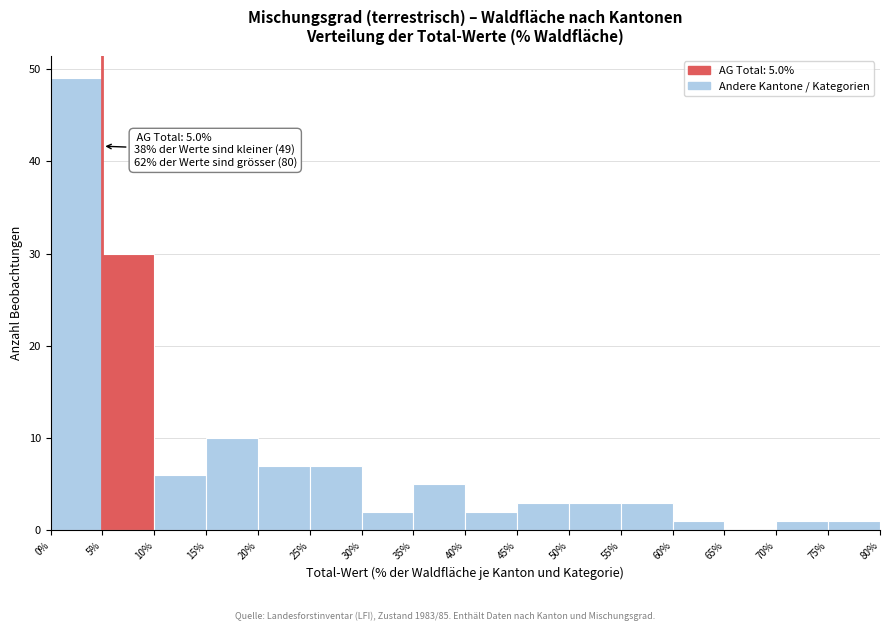

Over which range of the x-axis is the bar tallest?

0% to 5%